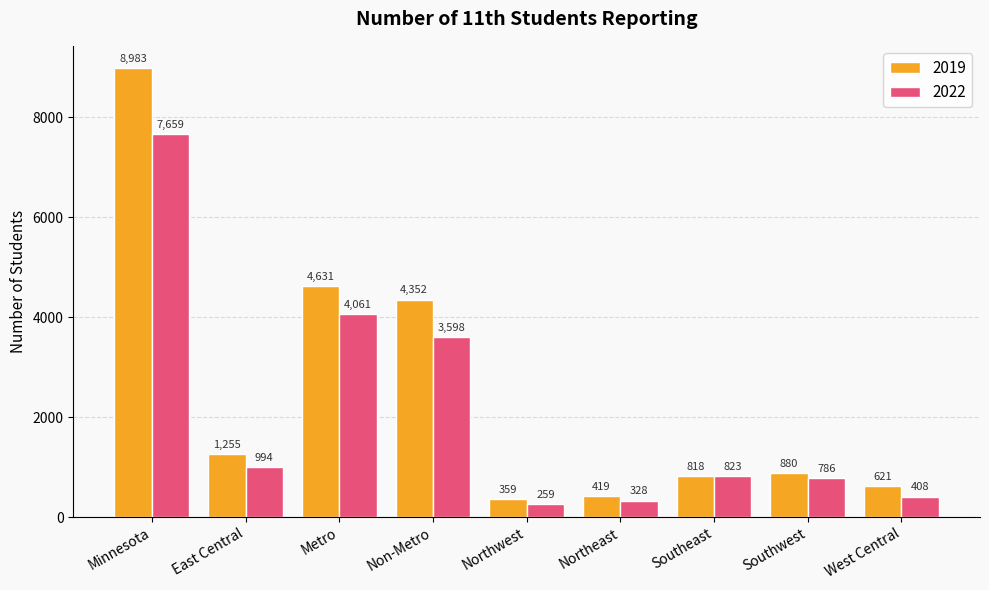

Which series has the largest total across all categories?

2019